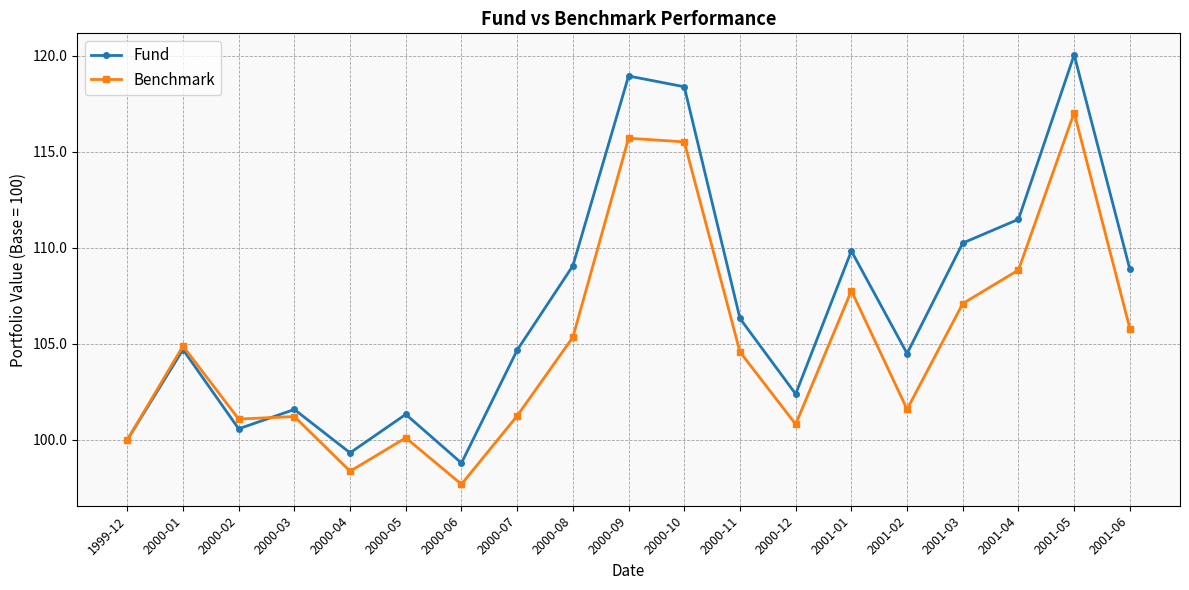

In Fund, how many points are lower than both neighbors (excluding endpoints)?

5